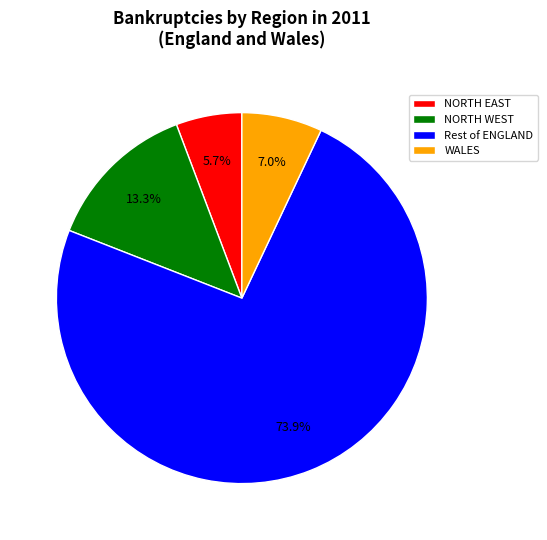

How many slices are in this pie chart?

4